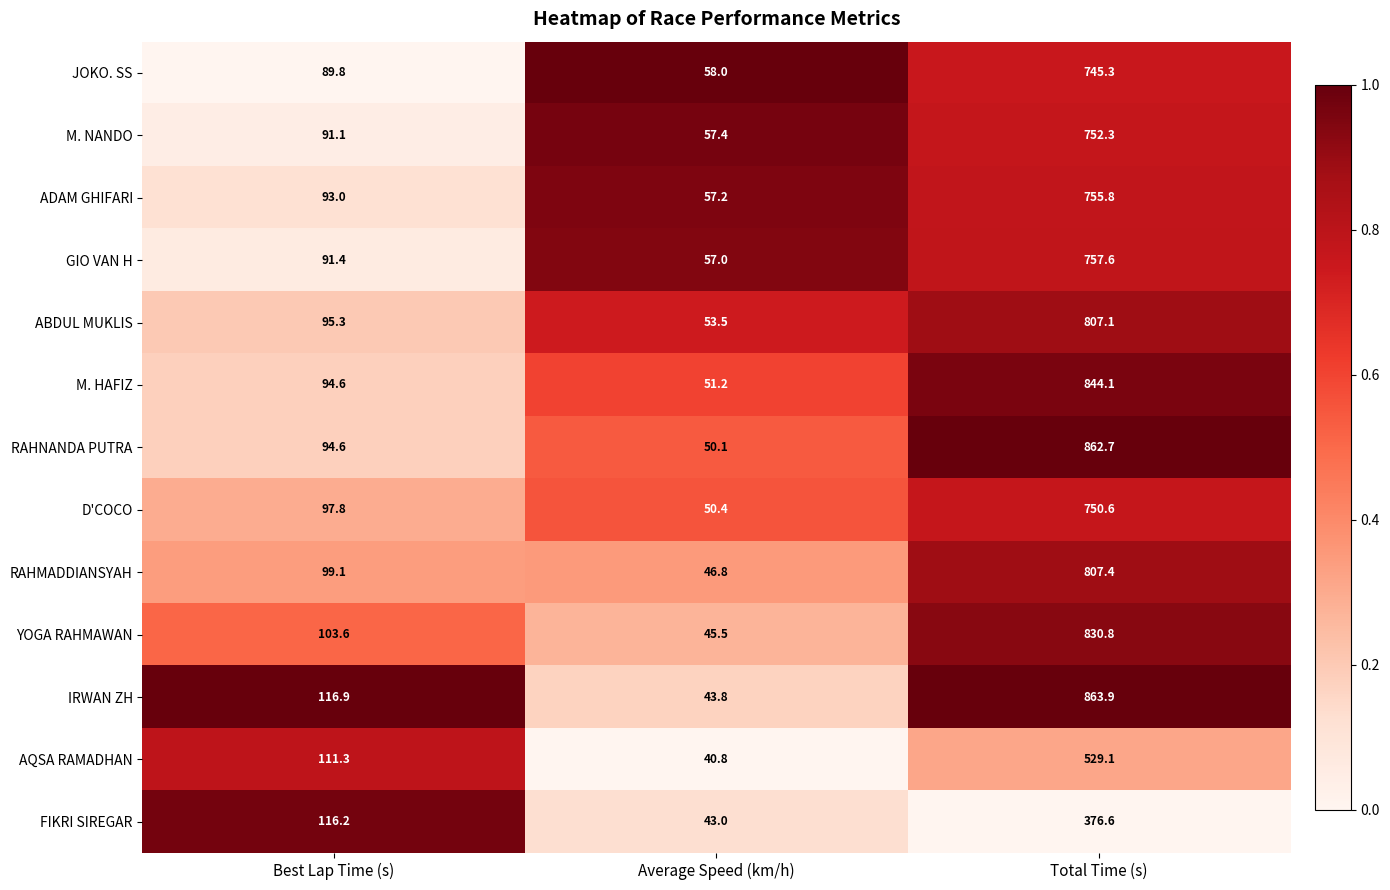

What is the highest value of the FIKRI SIREGAR series?

376.6